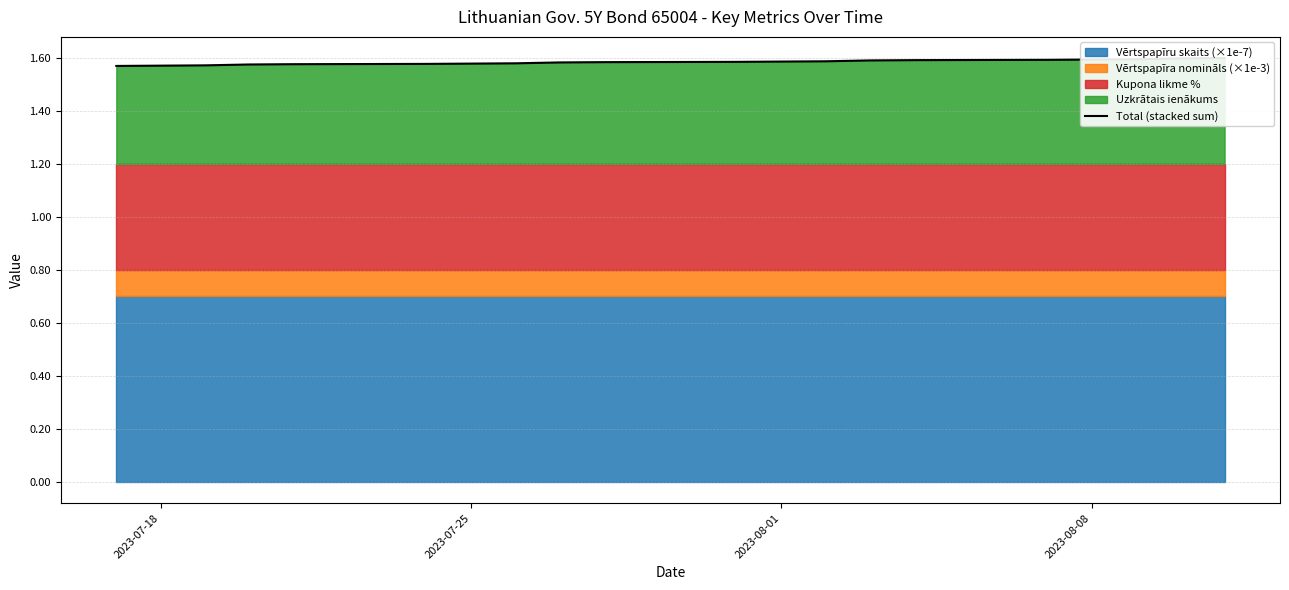

What is the maximum value shown in the chart?

1.6